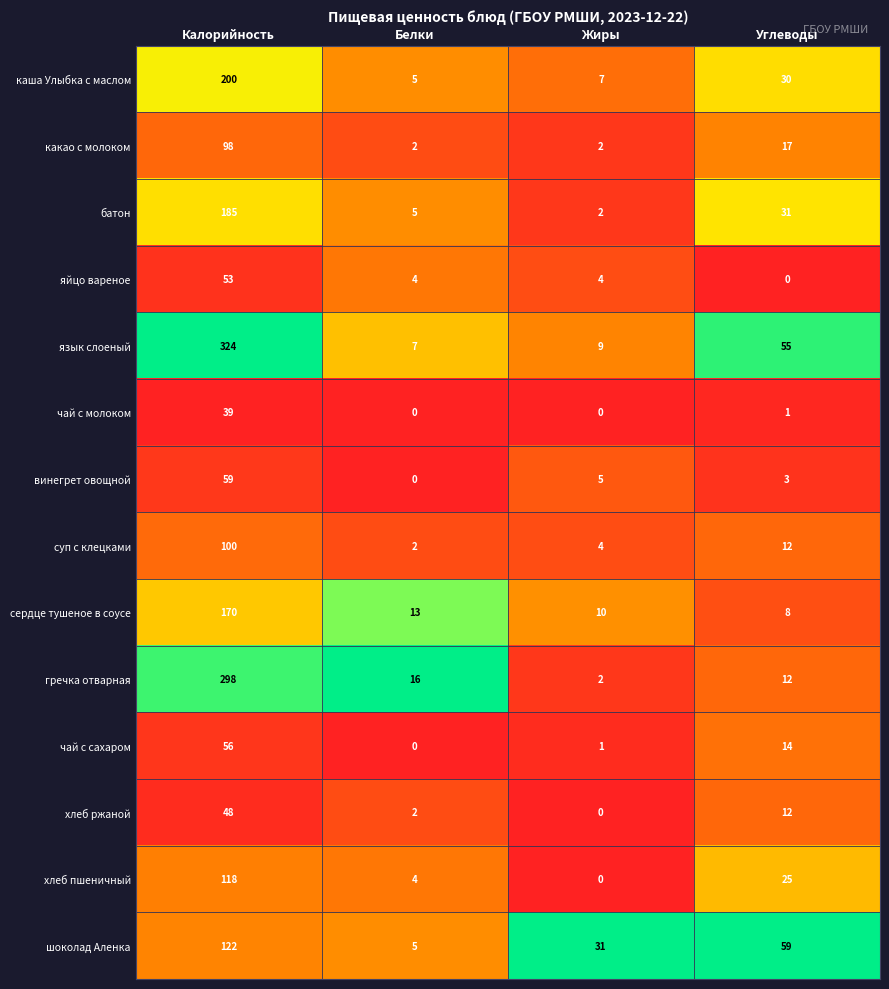

What is the sum of the винегрет овощной values at Жиры and Калорийность?

64